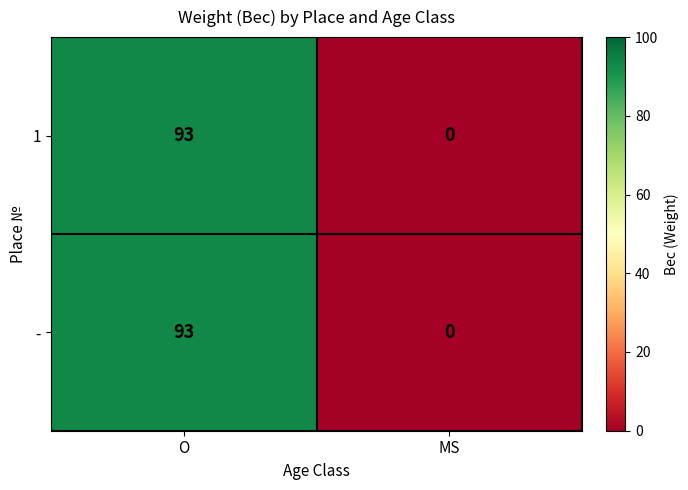

At which category is the sum across all series the highest?

O